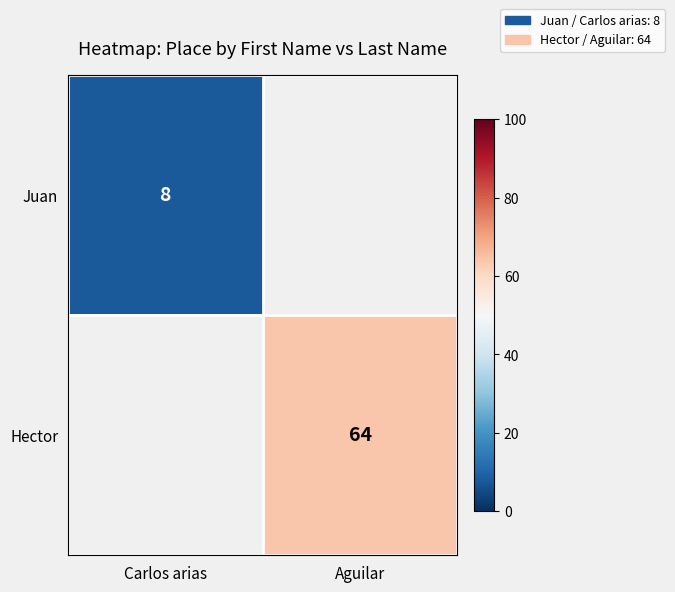

Is it true that Juan equals 4 at Carlos arias?

False